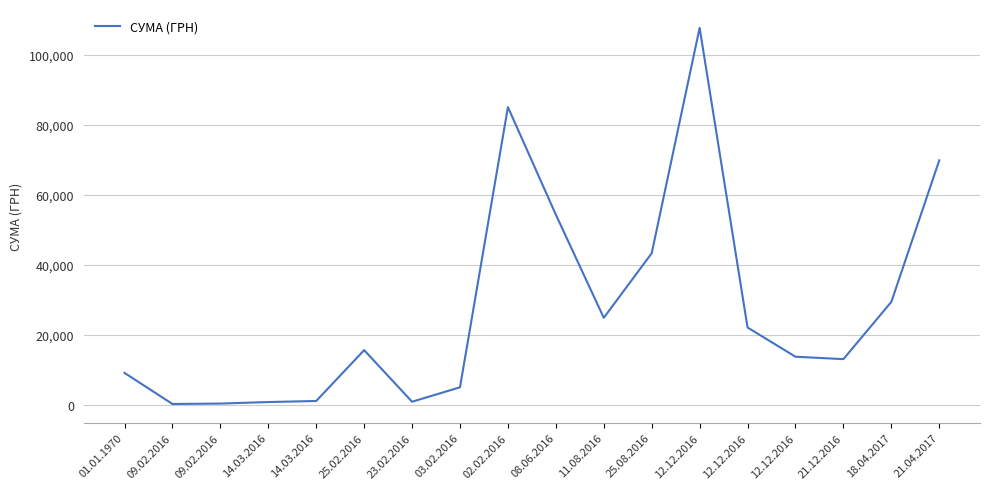

How many lines are shown in the chart?

1